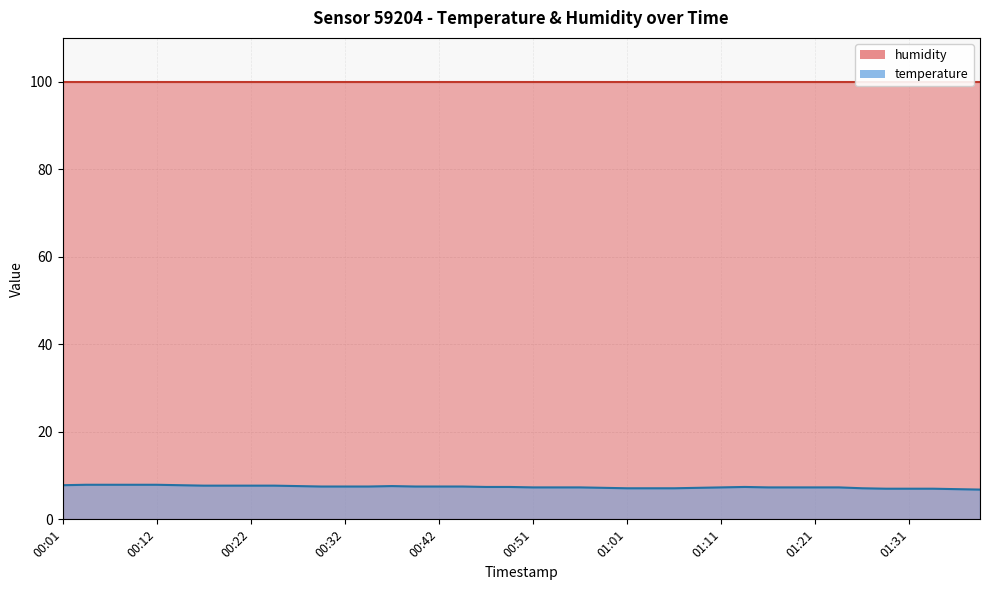

What is the label of the 20th point from the right?

00:51